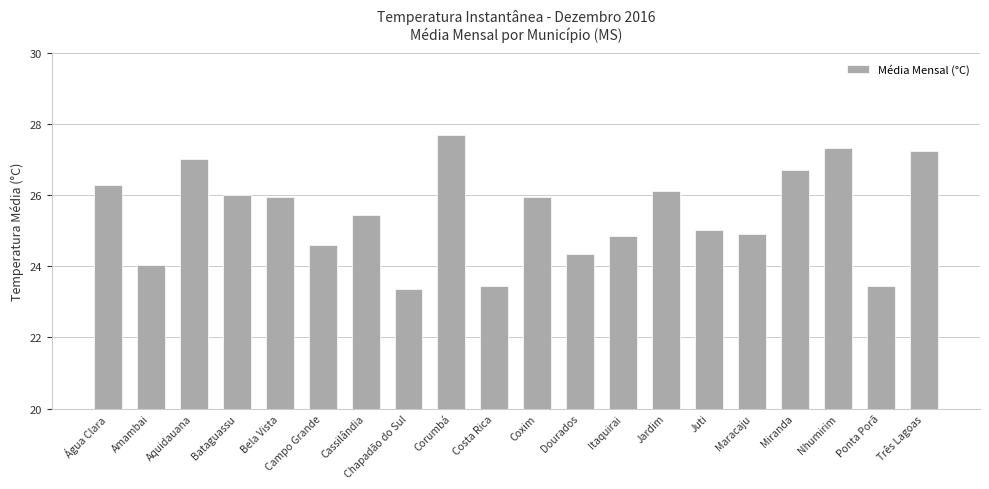

What value does the data have at Amambai?

24.0